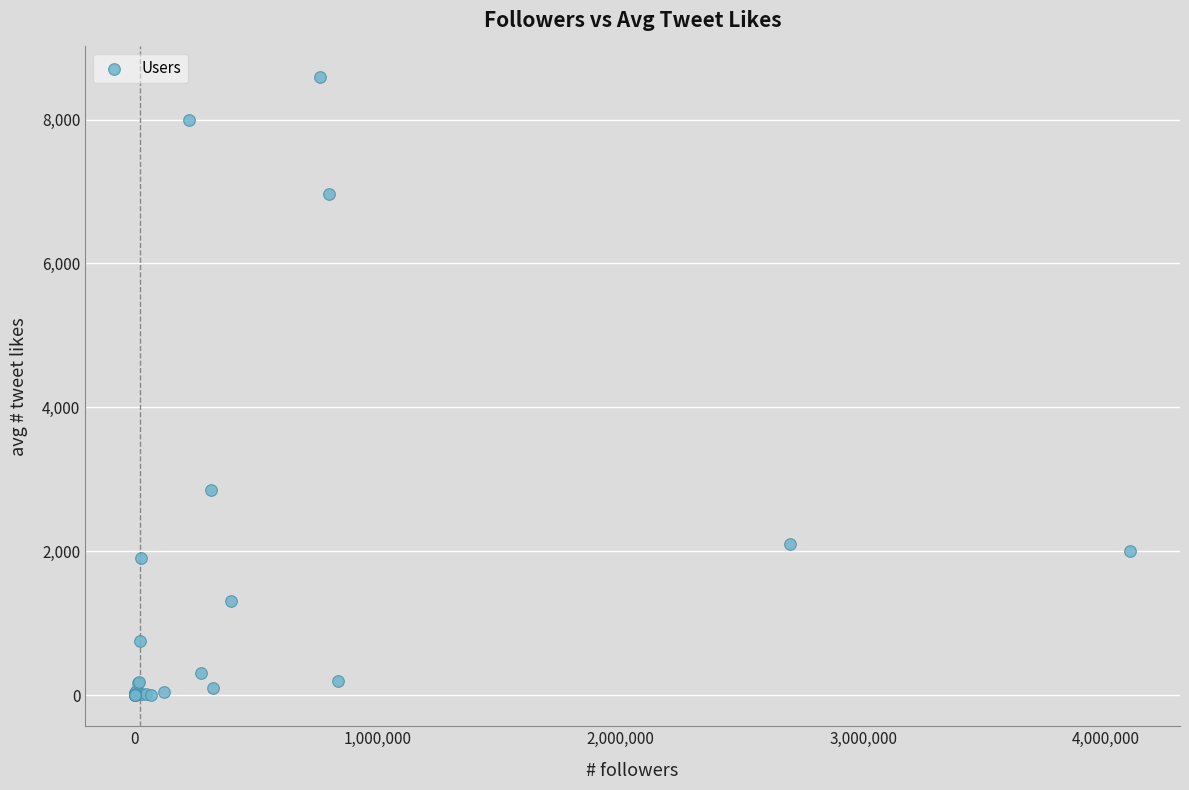

What Y value in the scatter plot is closest to 4293?

2855.0